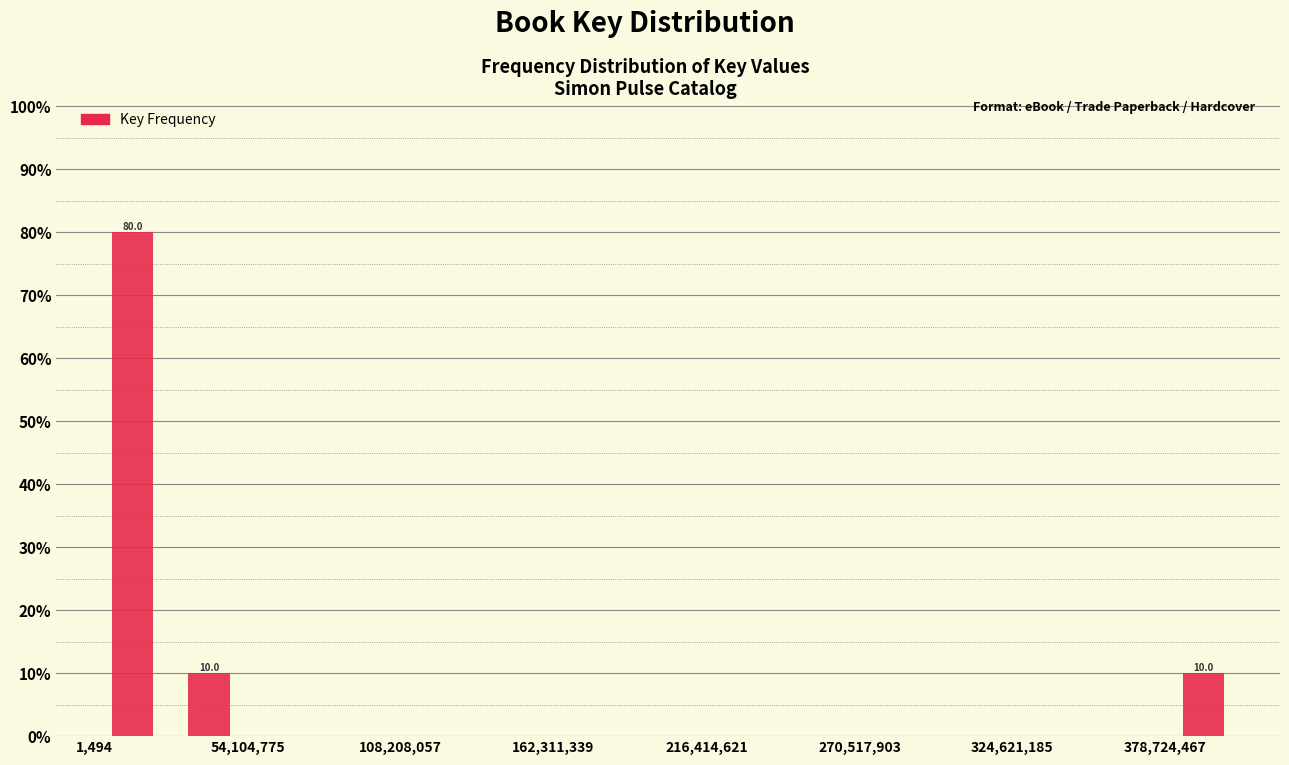

Around what value on the x-axis is the tallest bar? Give the approximate position of its centre, as read against the axis.

10000000